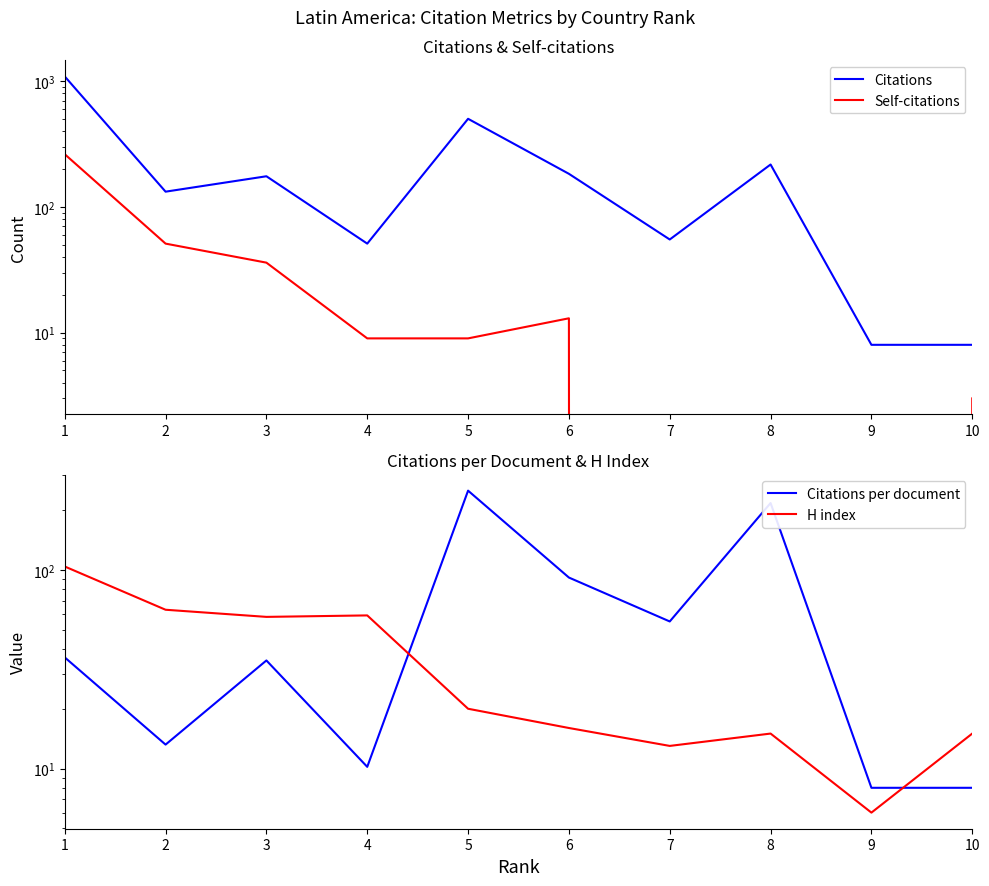

Which category has the lowest value across all series?

7